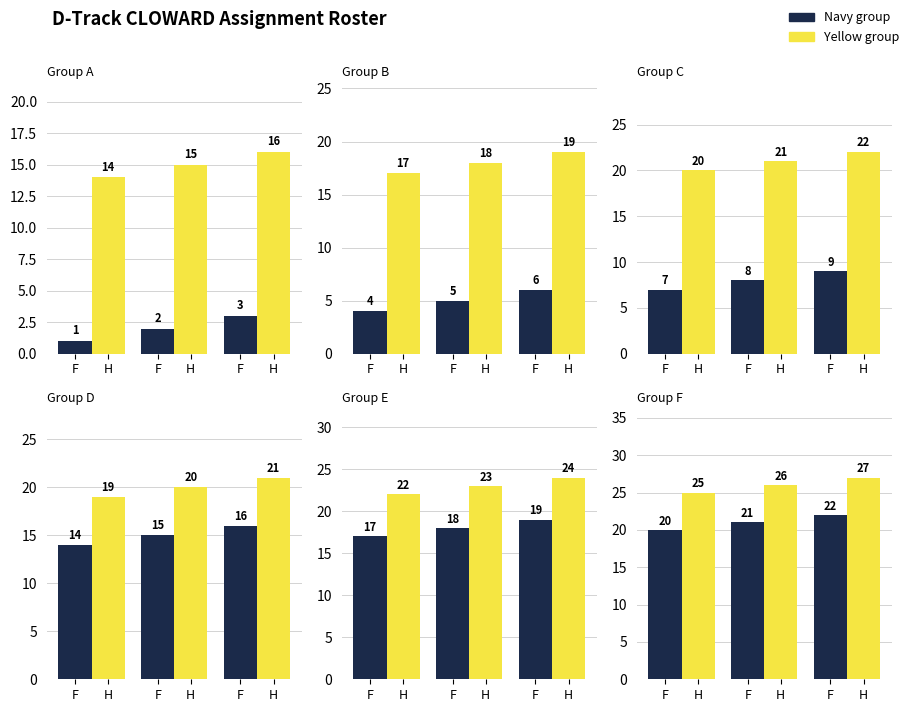

Count the Navy values in the range 20 to 22.

3